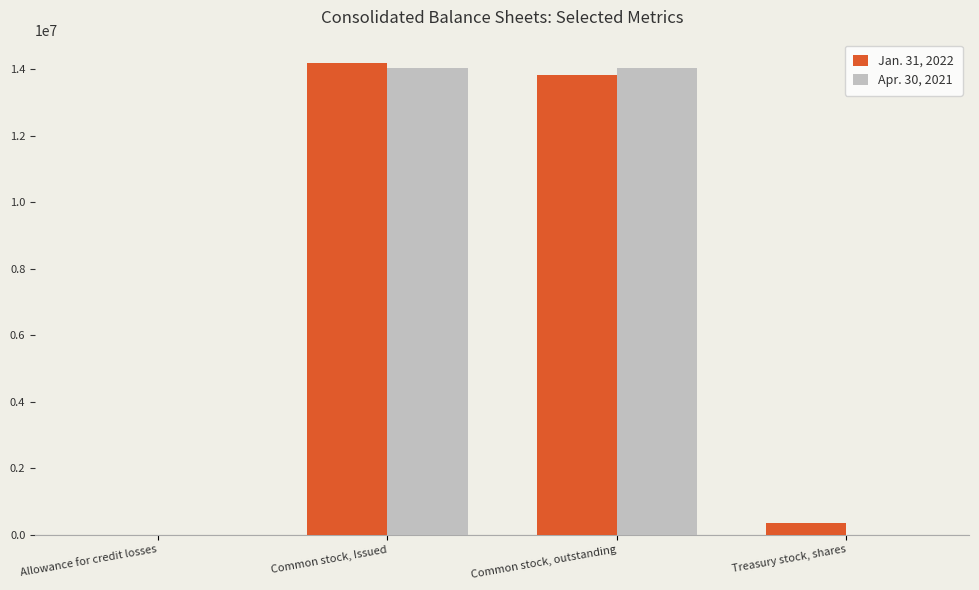

How many distinct data groups are displayed?

2